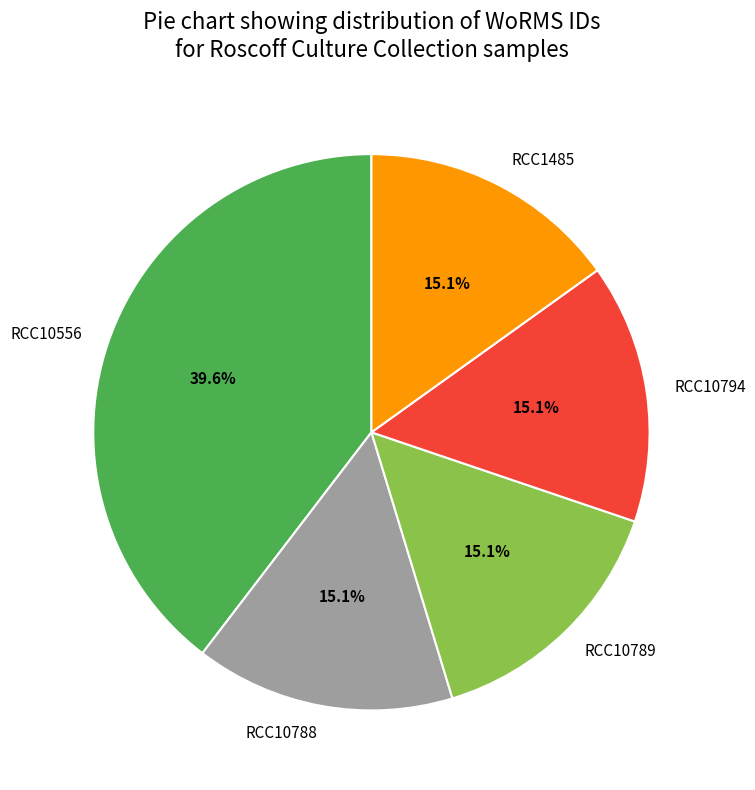

How many slices are in this pie chart?

5